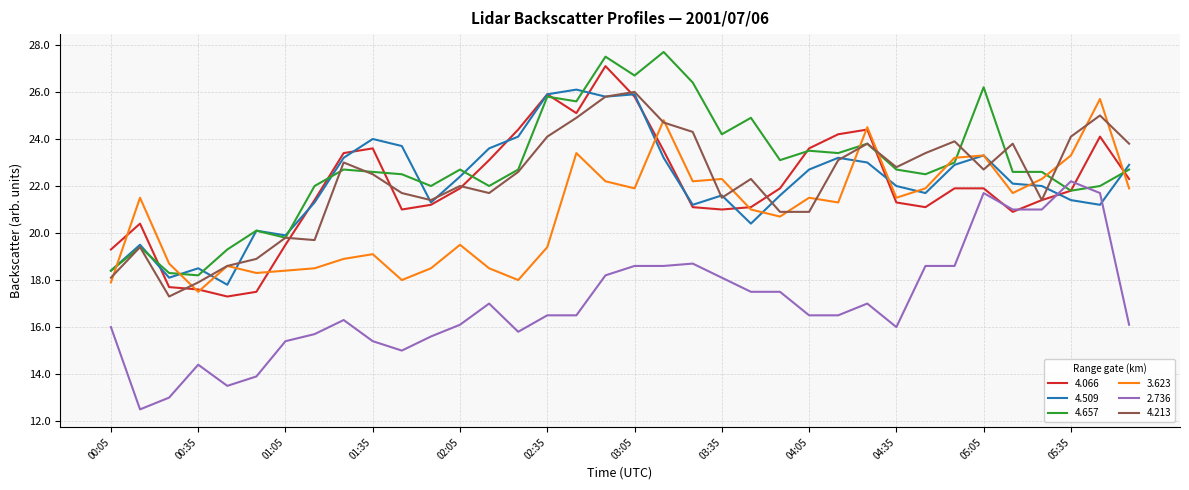

How many categories are shown in the chart?

36